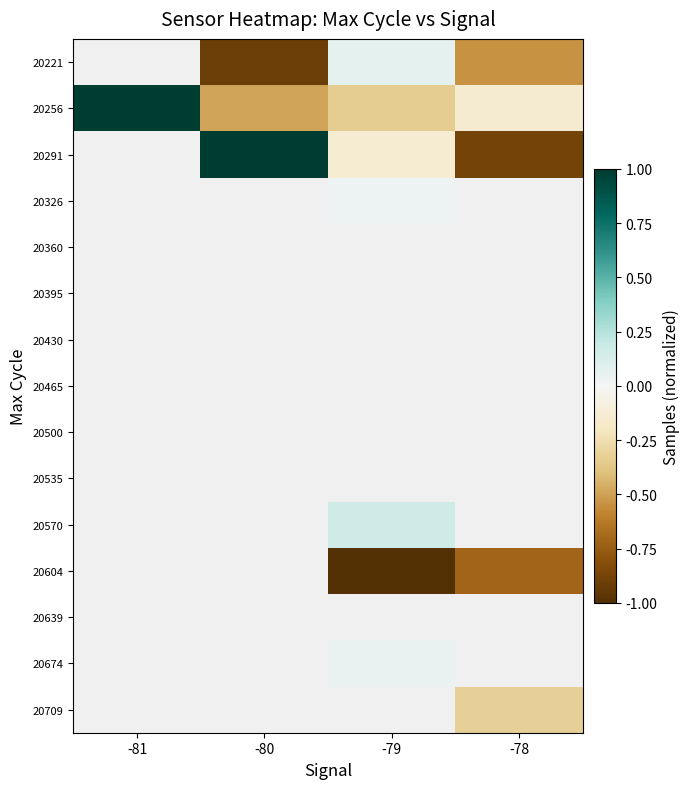

What is the spread (max minus min) of values at -79?

1.2